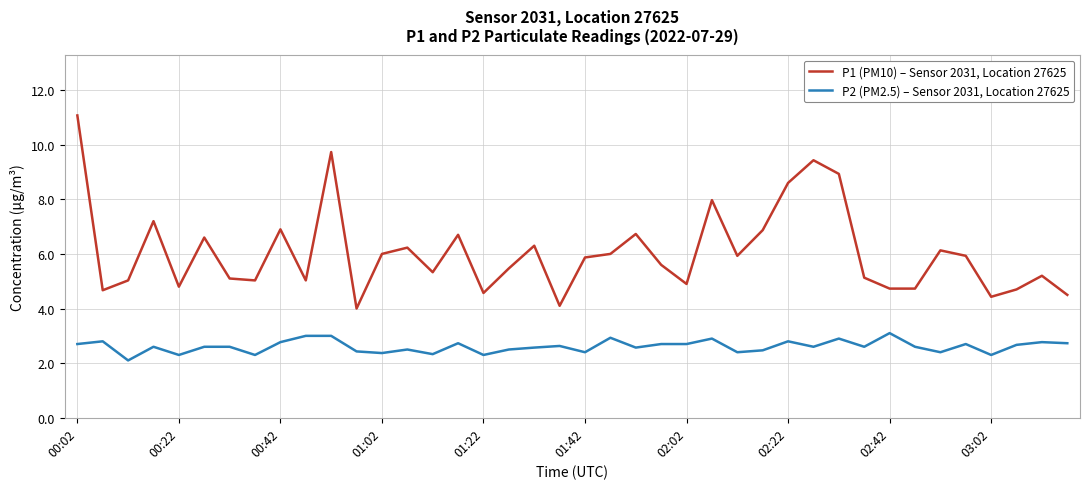

True or false: P1 (PM10) – Sensor 2031, Location 27625 and P2 (PM2.5) – Sensor 2031, Location 27625 cross at least once.

False